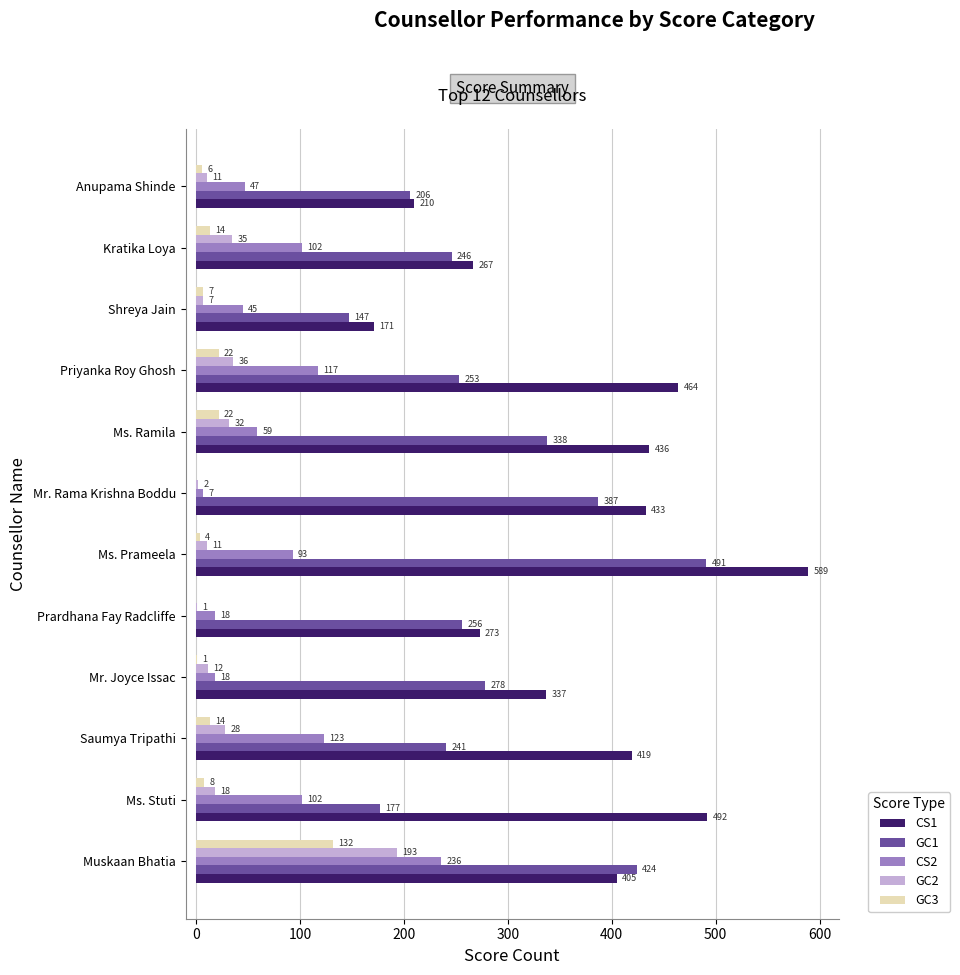

What is the sum of all CS2 values?

967